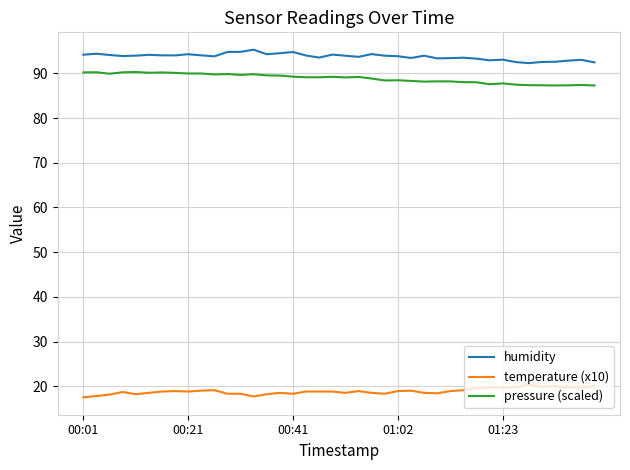

What is the difference between the maximum and minimum values in the pressure (scaled) series?

3.0